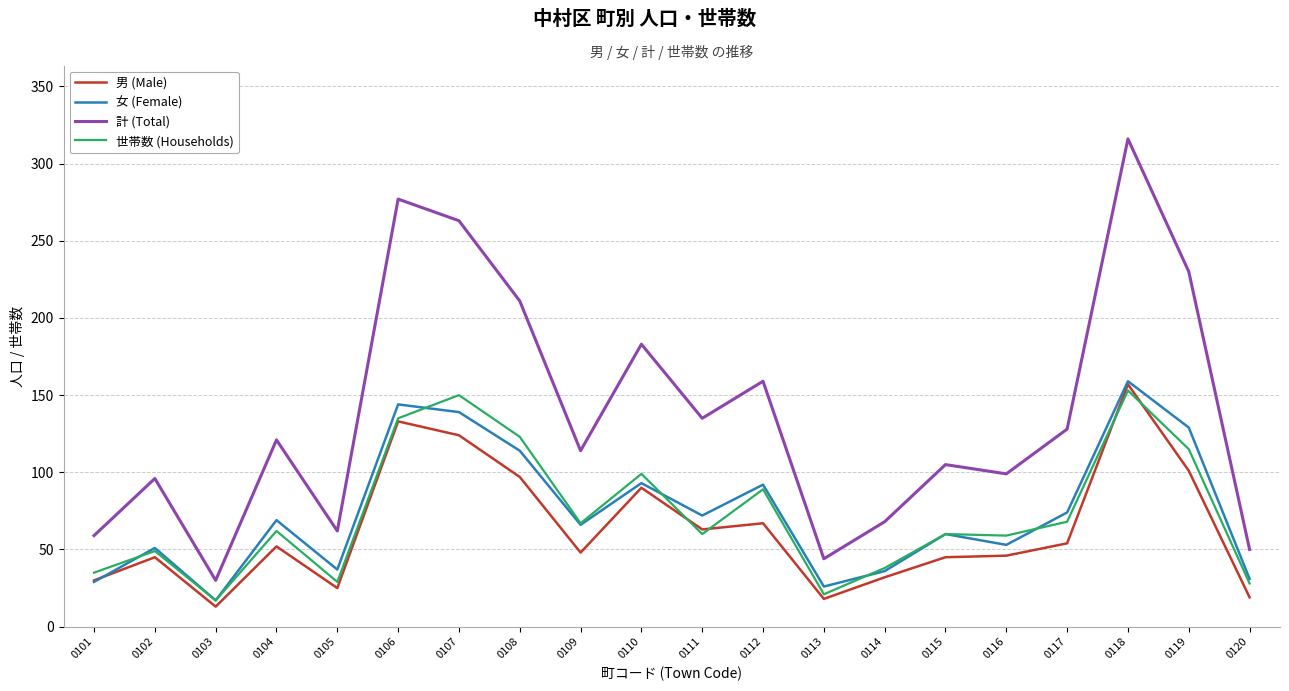

True or false: 男 (Male) and 計 (Total) intersect in this chart.

False